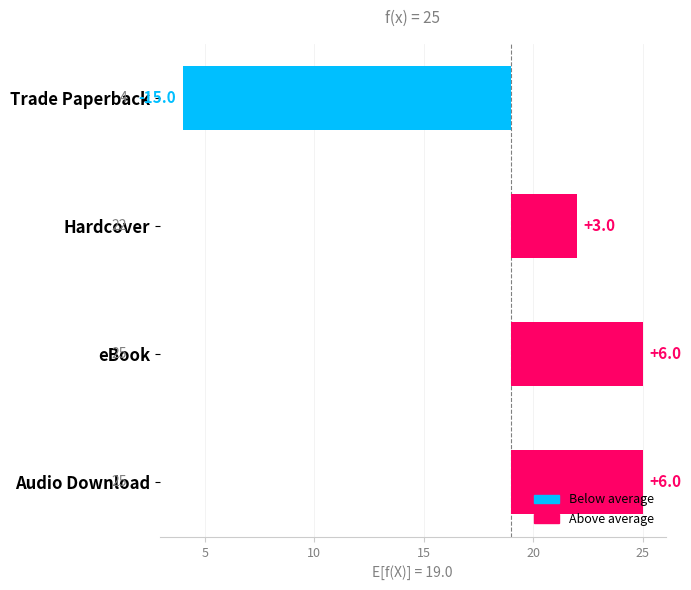

What is the ratio of the value at Trade Paperback to the value at Audio Download?

0.7